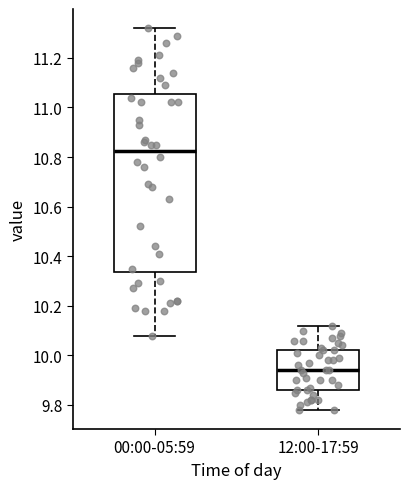

Where does the lower whisker of the box for 12:00-17:59 end on the y-axis? The values are not printed on the chart, so give them approximately, as read against the axis.

9.78